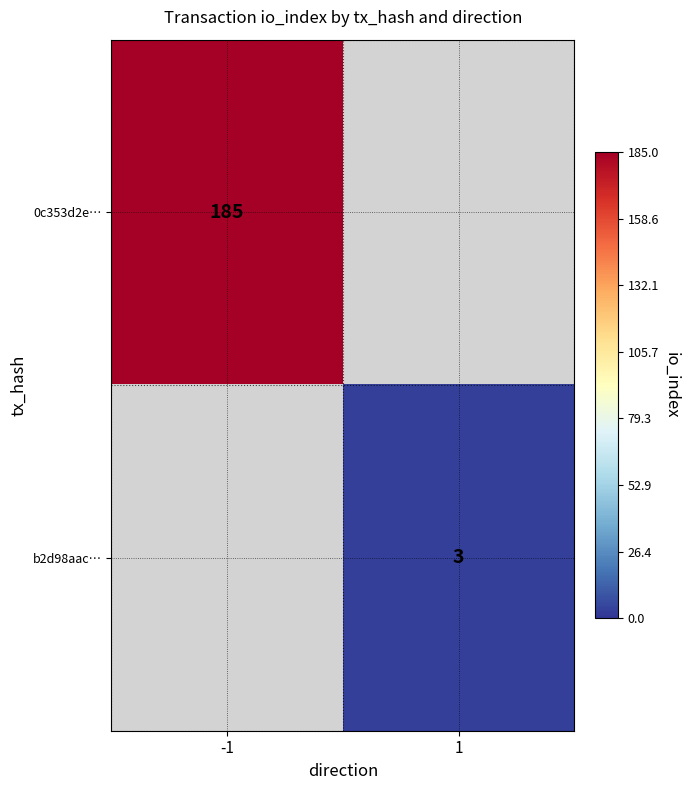

Is it true that b2d98aac… equals 3 at 1?

True